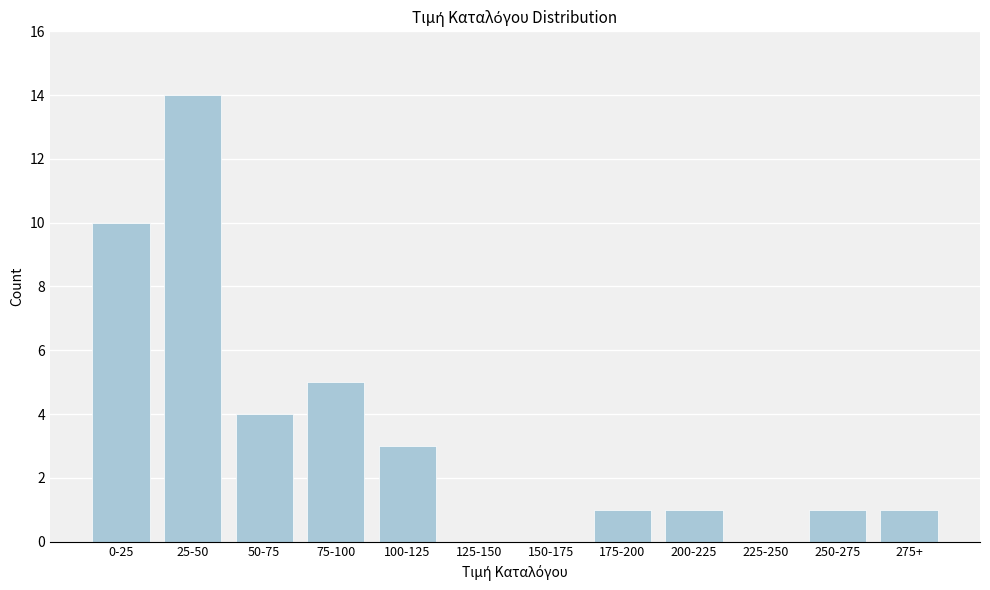

The value at 125-150 is 0. True or false?

True